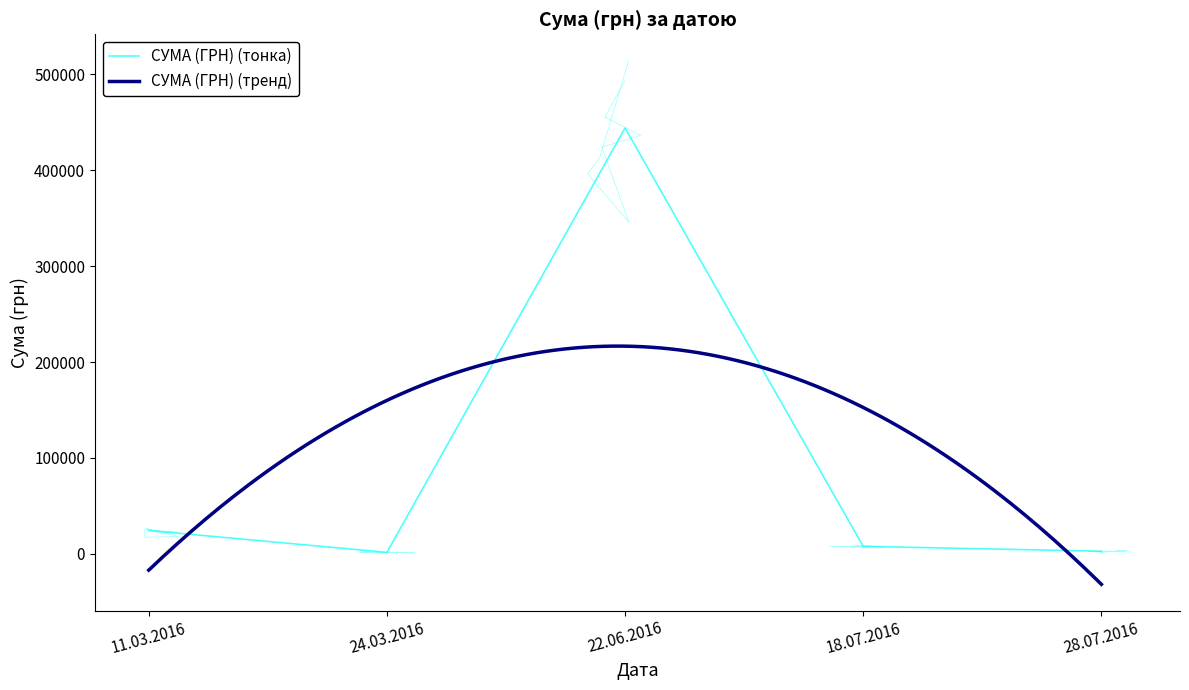

What is the sum of the values at 28.07.2016 and 18.07.2016?

10509.1